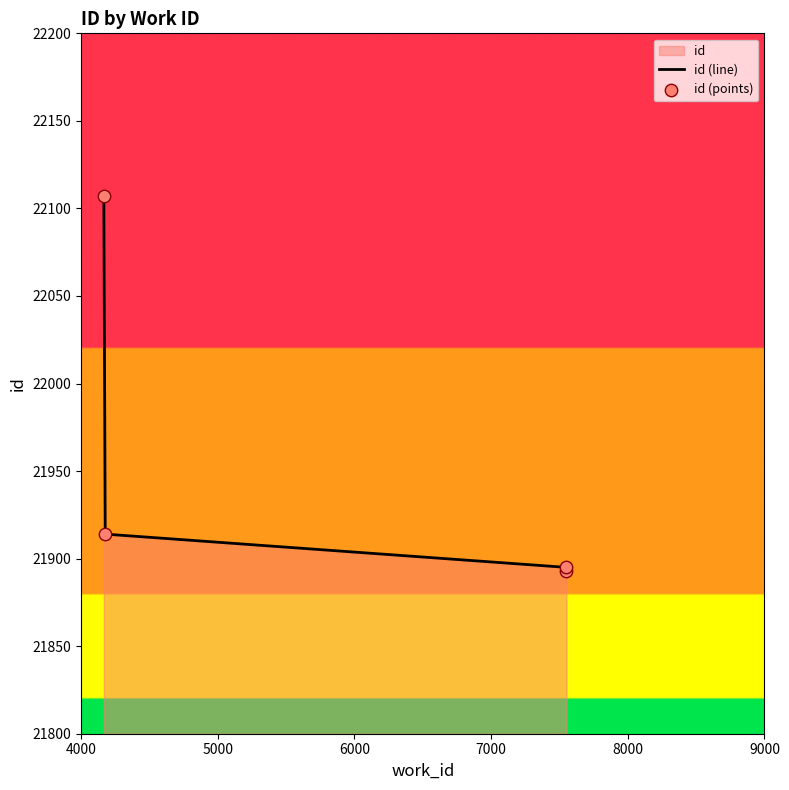

Which series contains the lowest Y value?

id (line)